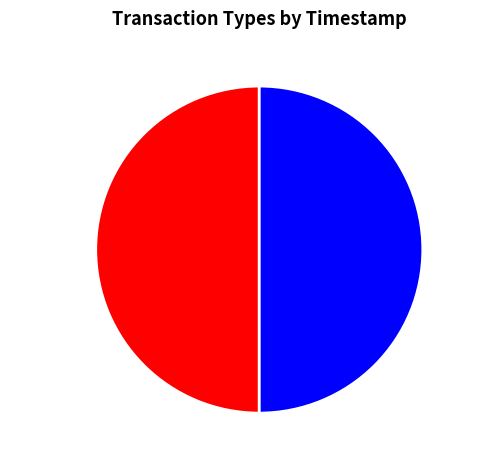

What is the ratio of the value at Vote to the value at Regular?

1.0